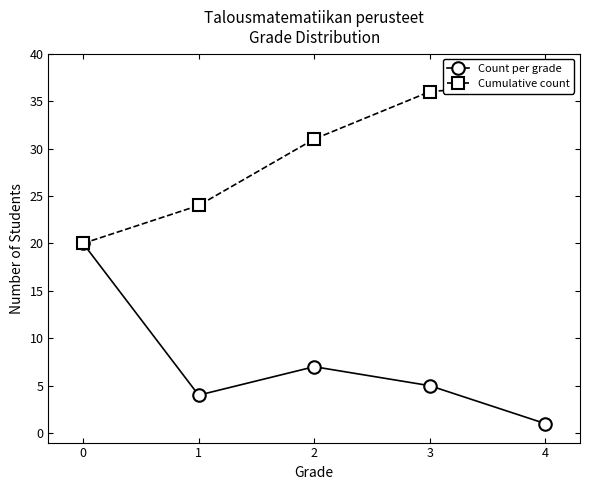

Which series changed the most between 0 and 2?

Count per grade